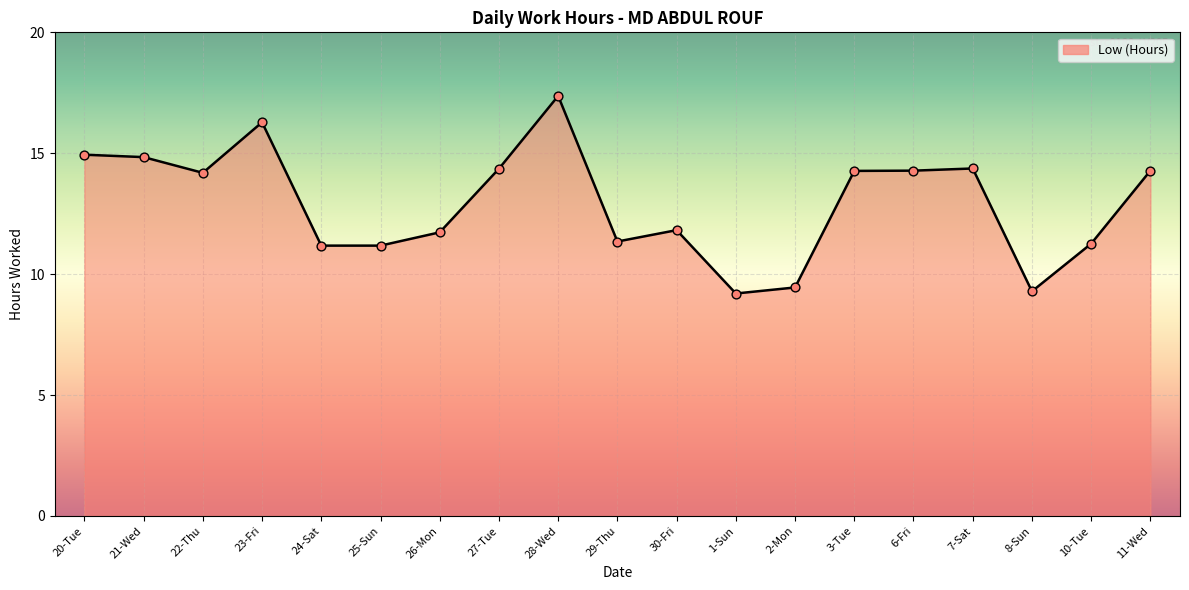

Which has a higher value, 11-Wed or 25-Sun?

11-Wed